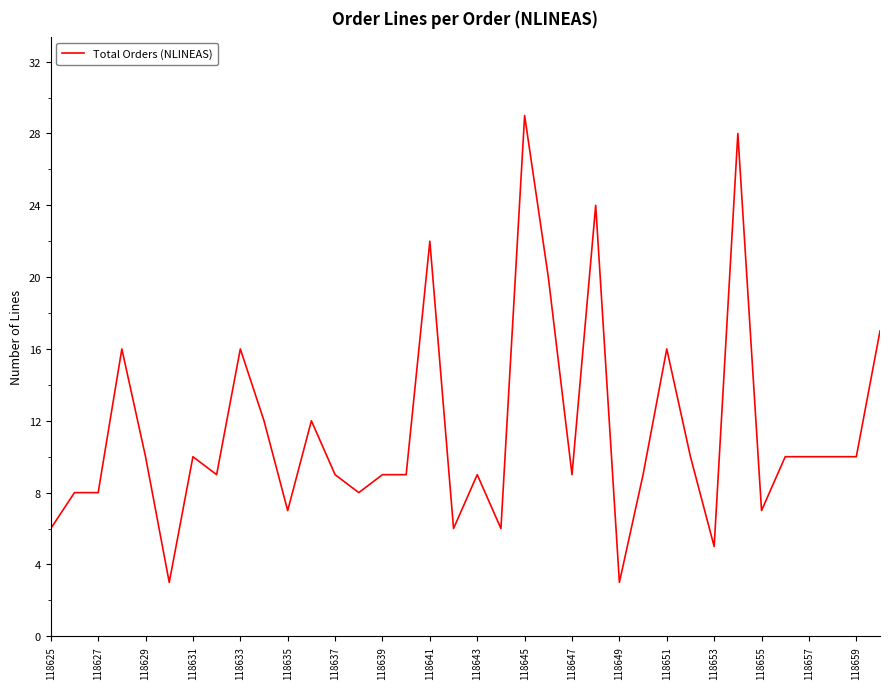

Reading left to right, transcribe all the data shown in this chart.

6	8	8	16	10	3	10	9	16	12	7	12	9	8	9	9	22	6	9	6	29	20	9	24	3	9	16	10	5	28	7	10	10	10	10	17